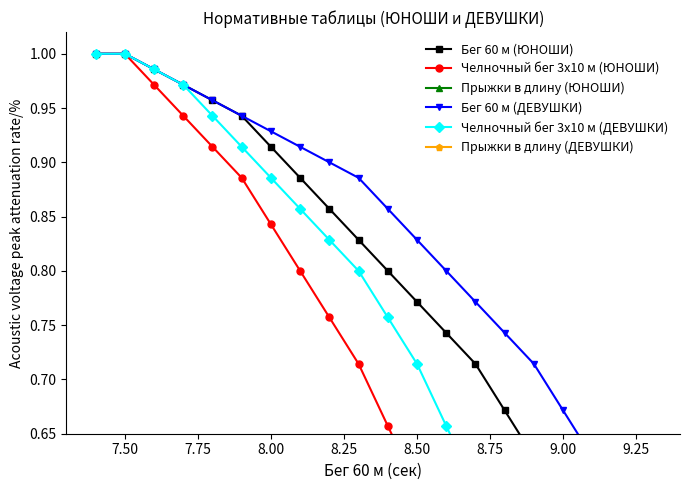

Reading left to right, transcribe all the data shown in this chart.

Бег 60 м (ЮНОШИ): 1.0	1.0	1.0	1.0	1.0	0.9	0.9	0.9	0.9	0.8	0.8	0.8	0.7	0.7	0.7	0.6	0.6	0.5	0.5	0.5
Челночный бег 3x10 м (ЮНОШИ): 1.0	1.0	1.0	0.9	0.9	0.9	0.8	0.8	0.8	0.7	0.7	0.6	0.5	0.5	0.5	0.4	0.4	0.3	0.3	0.2
Прыжки в длину (ЮНОШИ): 0.0	0.0	0.0	0.1	0.1	0.1	0.1	0.1	0.1	0.1	0.2	0.2	0.2	0.2	0.2	0.2	0.2	0.3	0.3	0.3
Бег 60 м (ДЕВУШКИ): 1.0	1.0	1.0	1.0	1.0	0.9	0.9	0.9	0.9	0.9	0.9	0.8	0.8	0.8	0.7	0.7	0.7	0.6	0.6	0.6
Челночный бег 3x10 м (ДЕВУШКИ): 1.0	1.0	1.0	1.0	0.9	0.9	0.9	0.9	0.8	0.8	0.8	0.7	0.7	0.6	0.6	0.5	0.5	0.4	0.4	0.4
Прыжки в длину (ДЕВУШКИ): 0.0	0.0	0.0	0.1	0.1	0.1	0.1	0.1	0.1	0.1	0.2	0.2	0.2	0.2	0.2	0.2	0.2	0.3	0.3	0.3